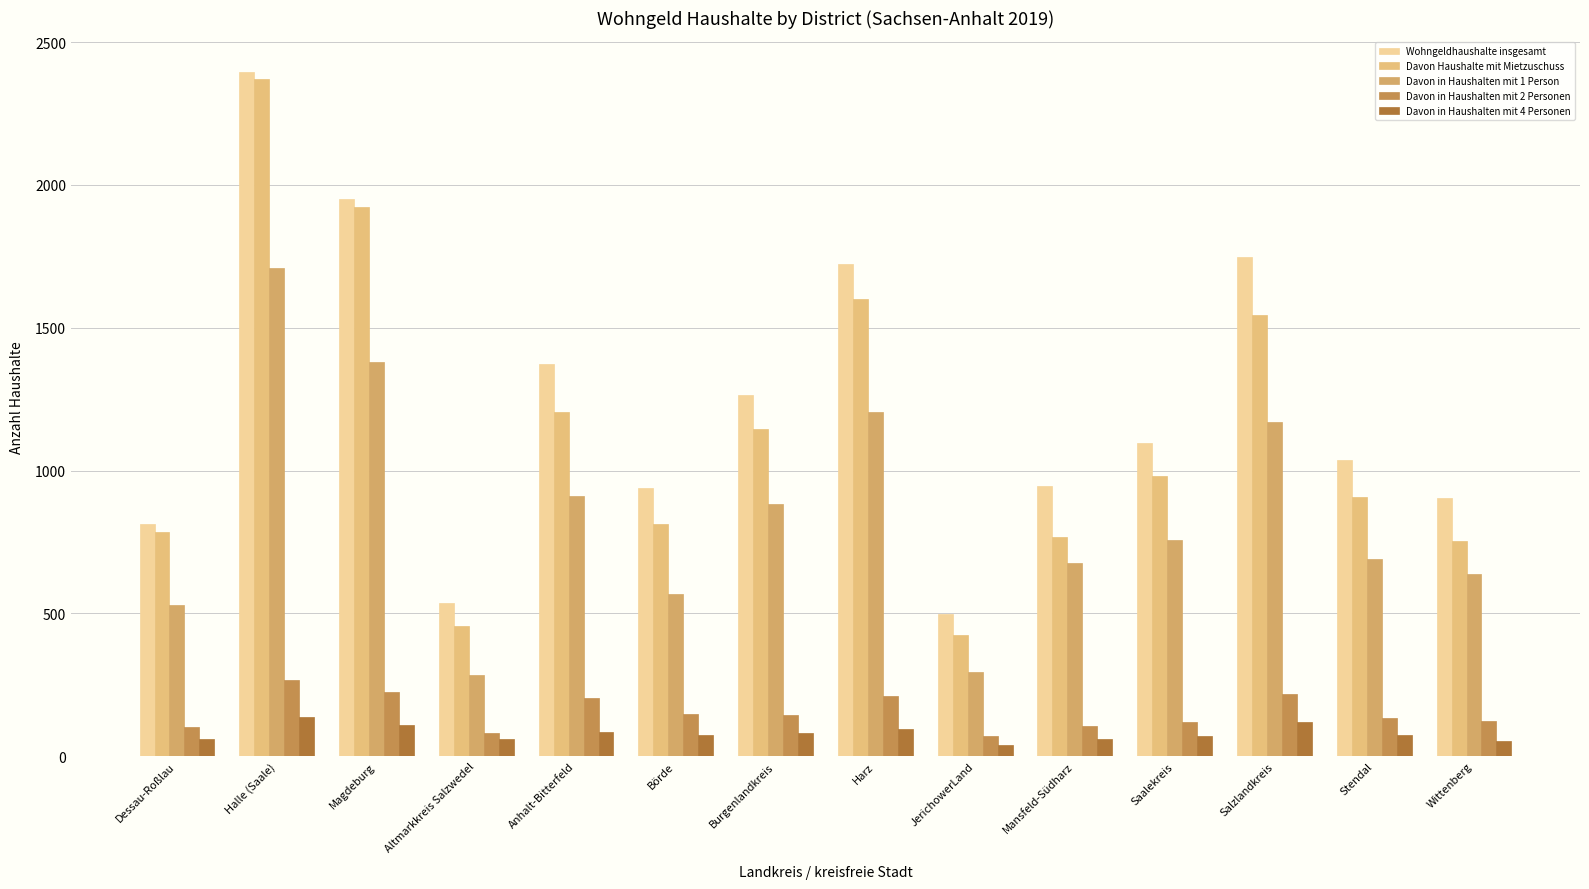

What is the label of the 12th bar from the right?

Magdeburg